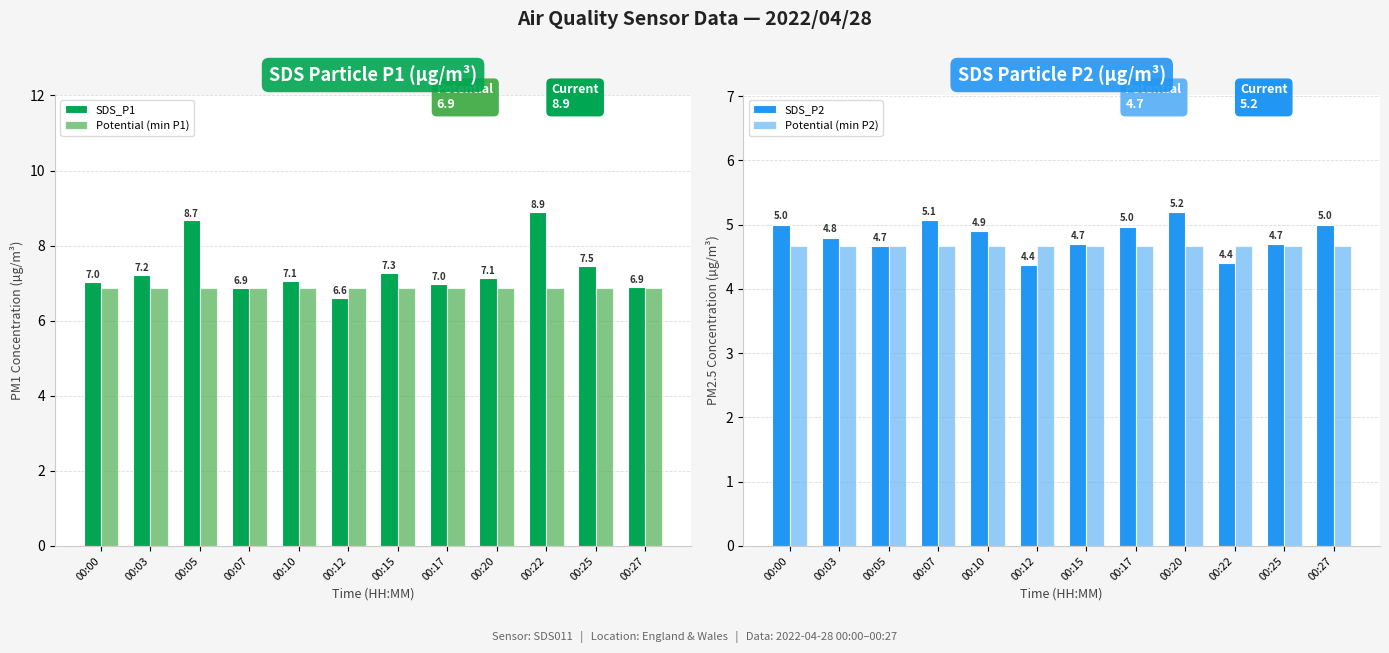

Is the value of Potential (min P1) at 00:10 greater than the value of SDS_P1 at 00:05?

No